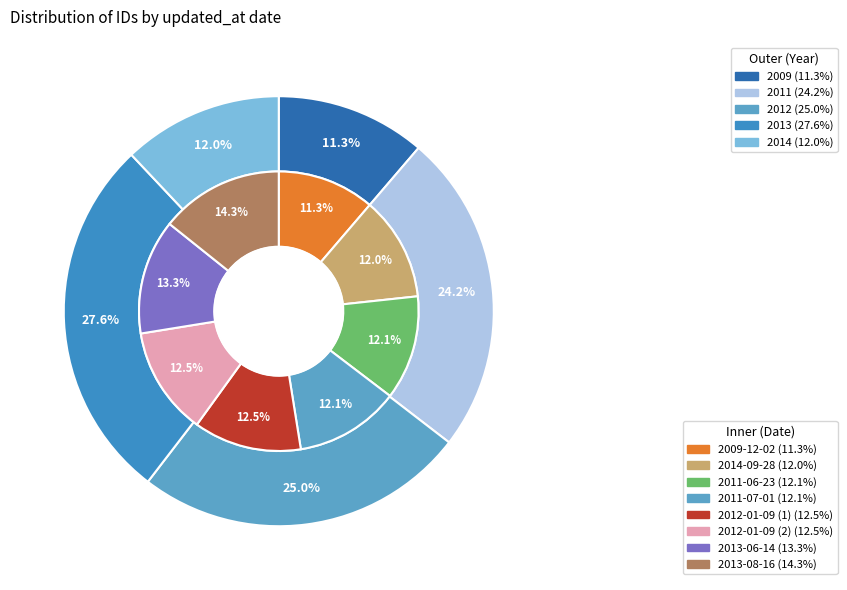

Does 2014-09-28 represent more than half of the total?

No